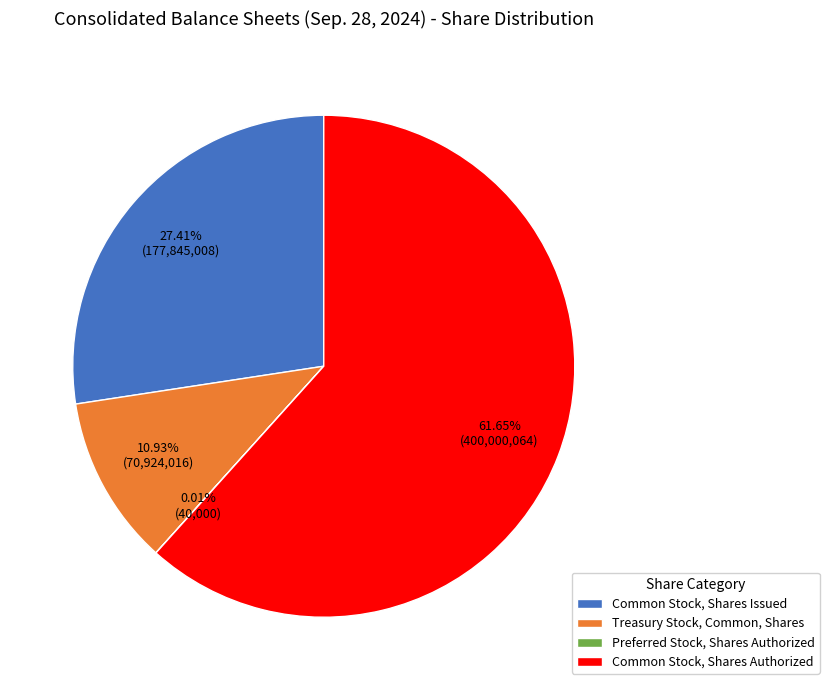

To the nearest percent, what is the average slice percentage?

25%